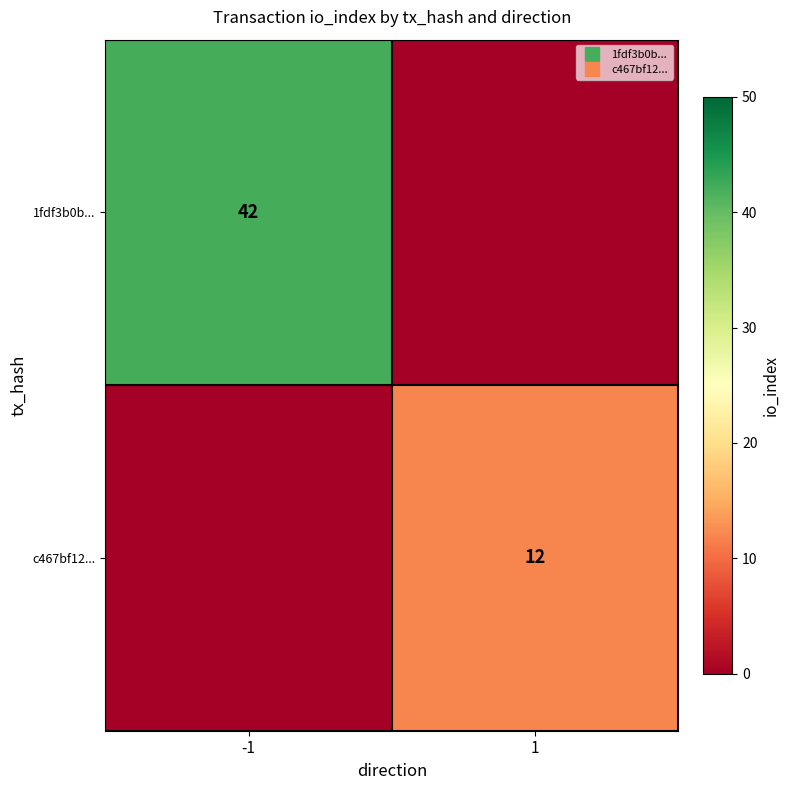

At which label is 1fdf3b0b... closest to 21?

-1